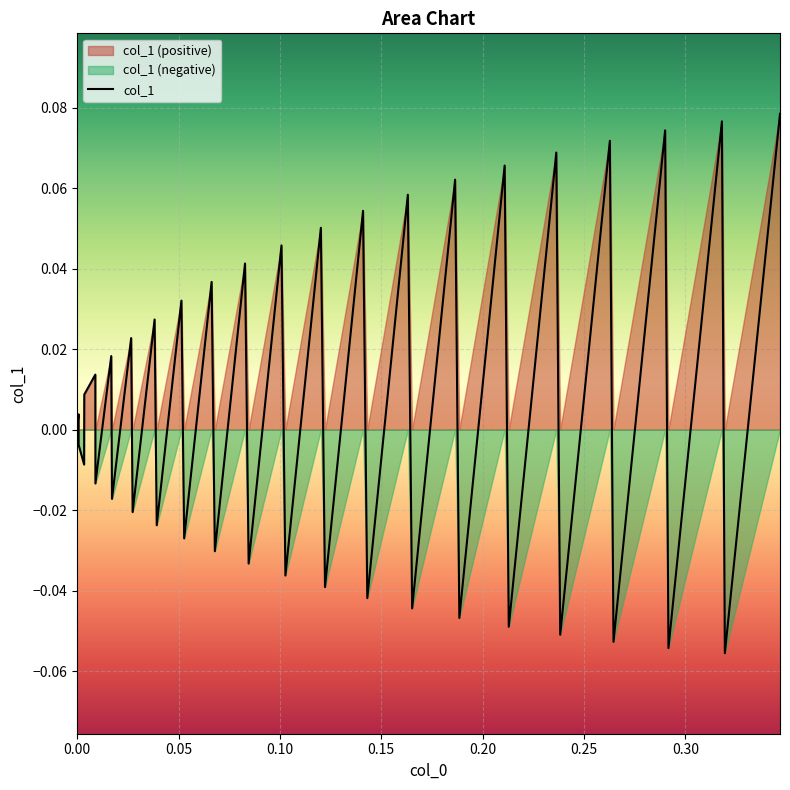

What is the smallest value displayed?

-0.1